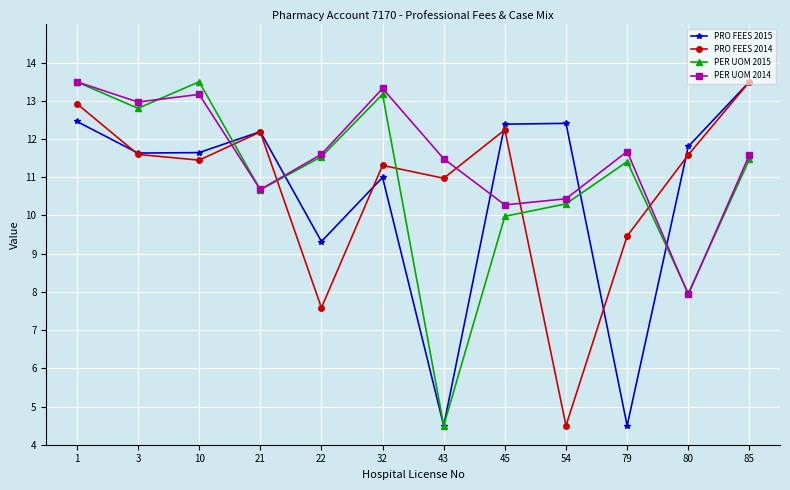

Which category has the lowest value in the PRO FEES 2014 series?

54